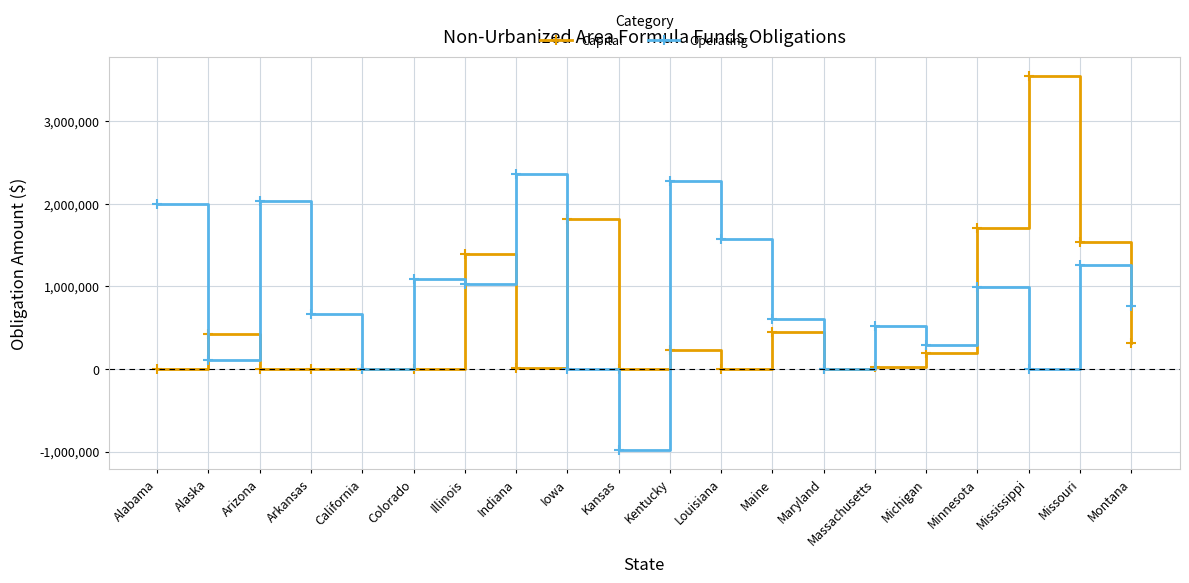

What is the total value across all series at Mississippi?

3553177